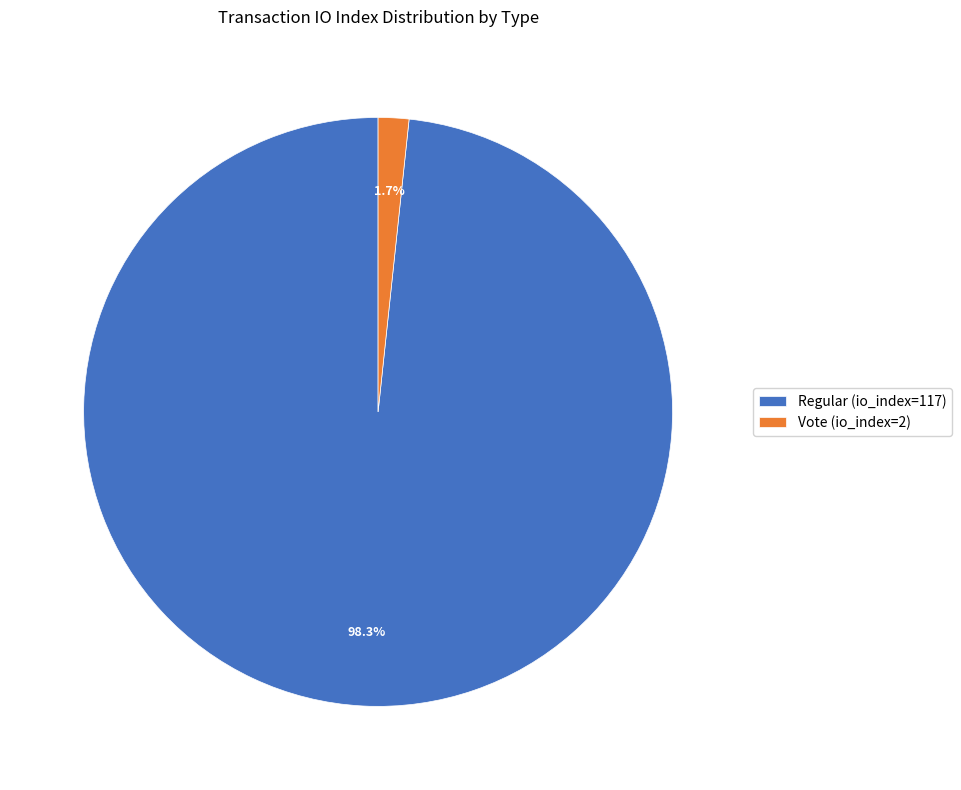

Combined, do Regular (io_index=117) and Vote (io_index=2) account for over 50%?

Yes